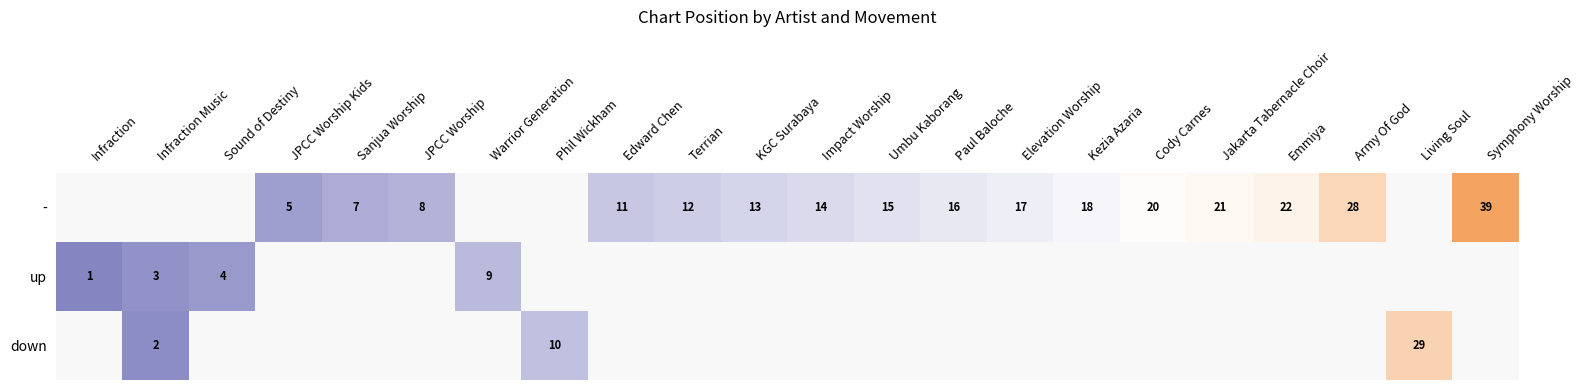

The value of - at Paul Baloche is 16. True or false?

True